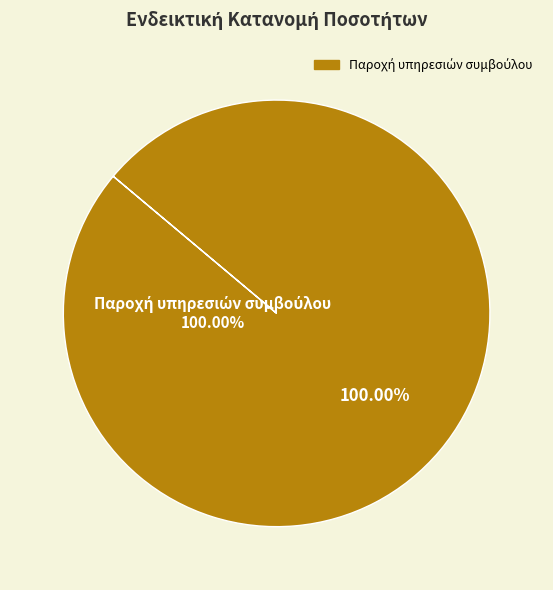

To the nearest percent, what percentage of the pie is Παροχή υπηρεσιών συμβούλου?

100%